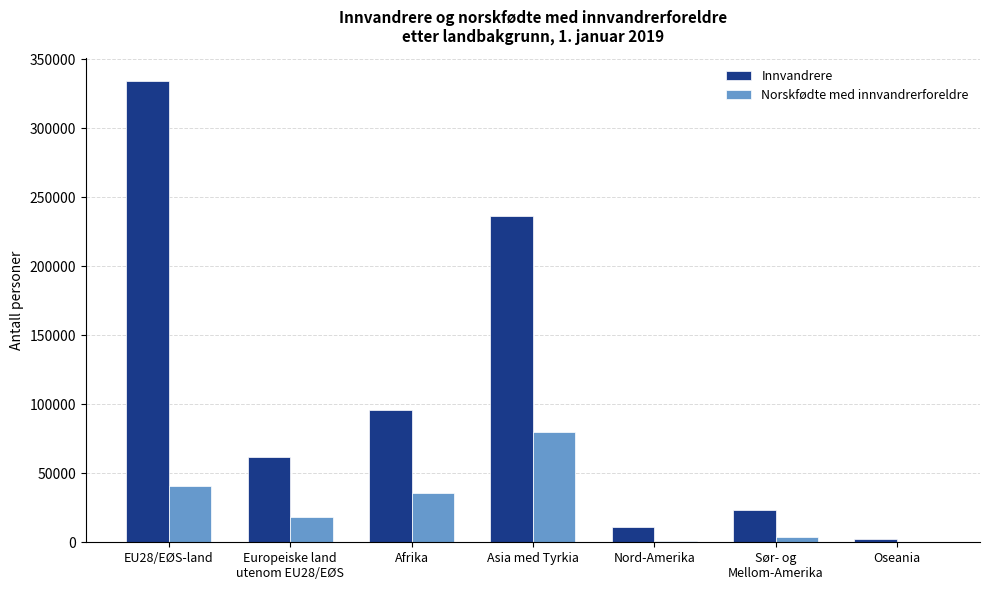

At which label is Norskfødte med innvandrerforeldre closest to 39911?

EU28/EØS-land